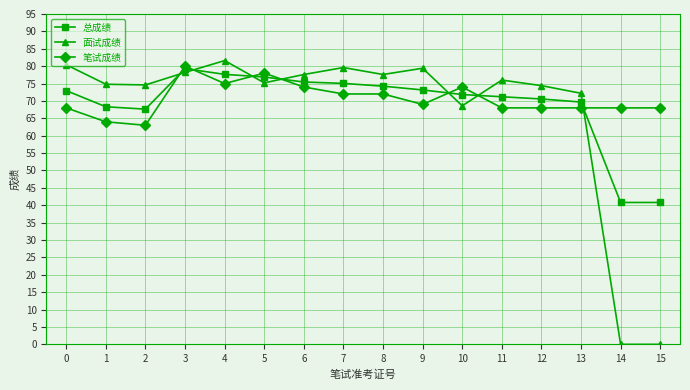

What is the value of the 笔试成绩 point at the 7th from the left?

74.0